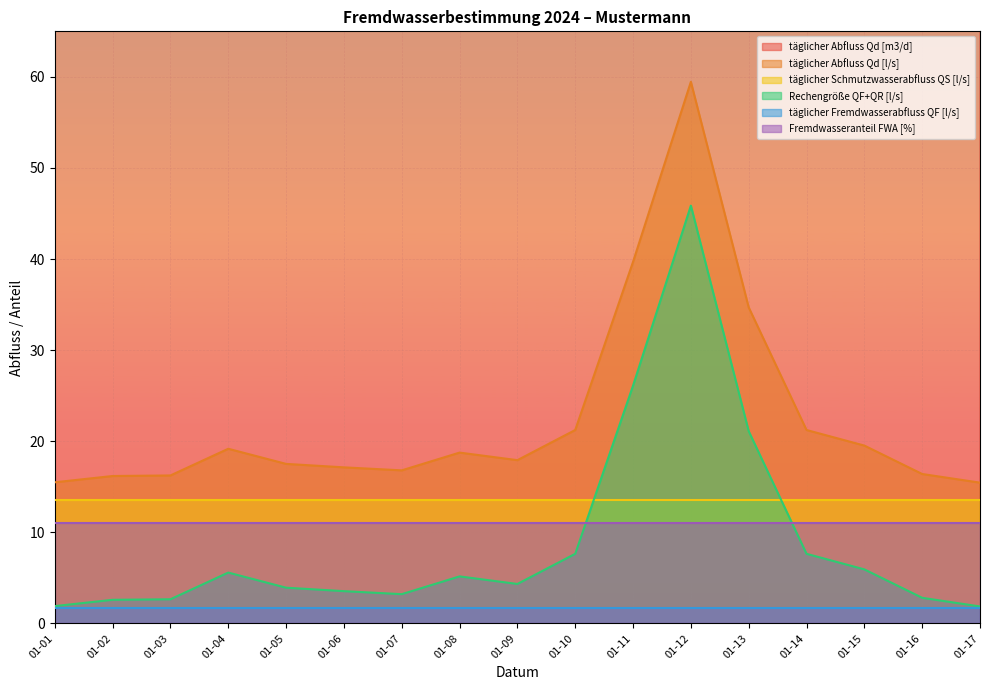

Between 01-07 and 01-17, which series saw the biggest shift?

täglicher Abfluss Qd [m3/d]